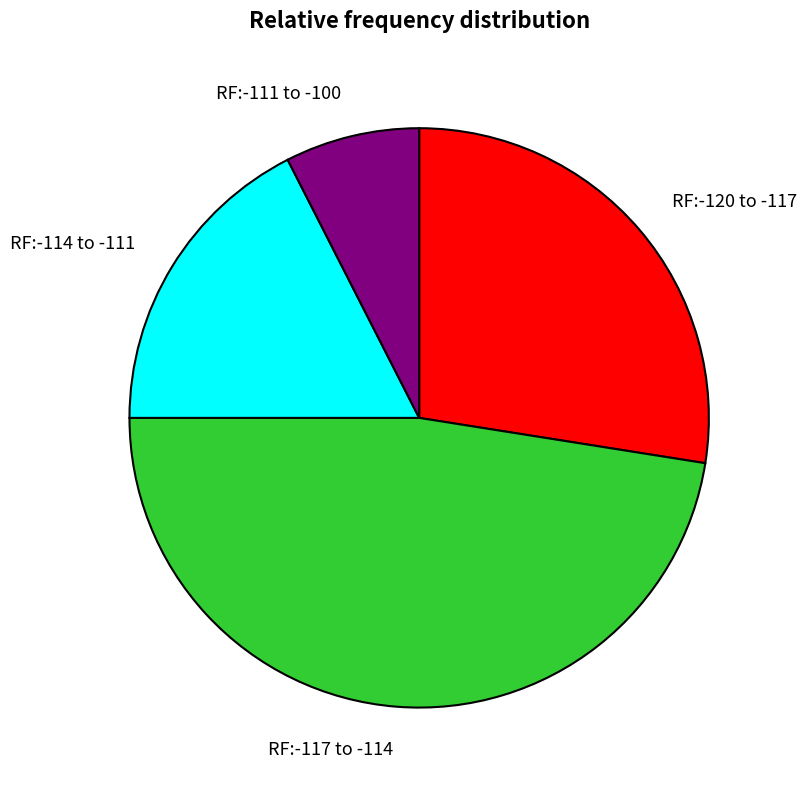

Which slice is the smallest?

RF:-111 to -100